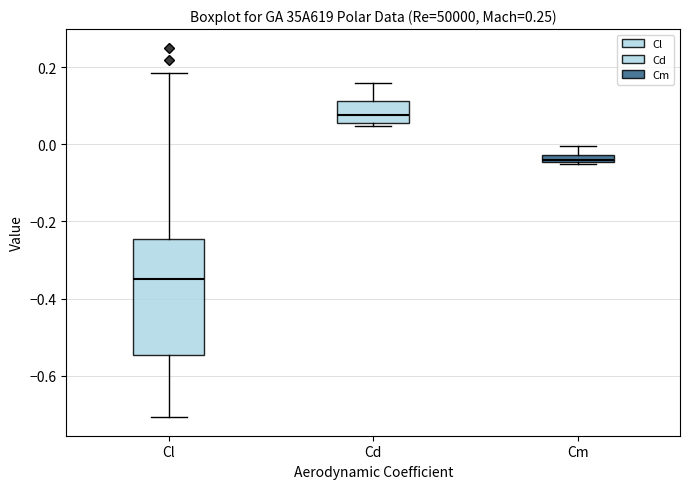

Where does the median line of the box for Cd sit on the y-axis? The values are not printed on the chart, so give them approximately, as read against the axis.

0.08